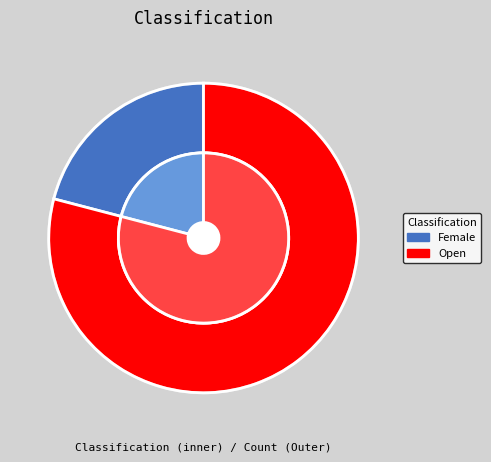

Count the number of slices in the pie.

2